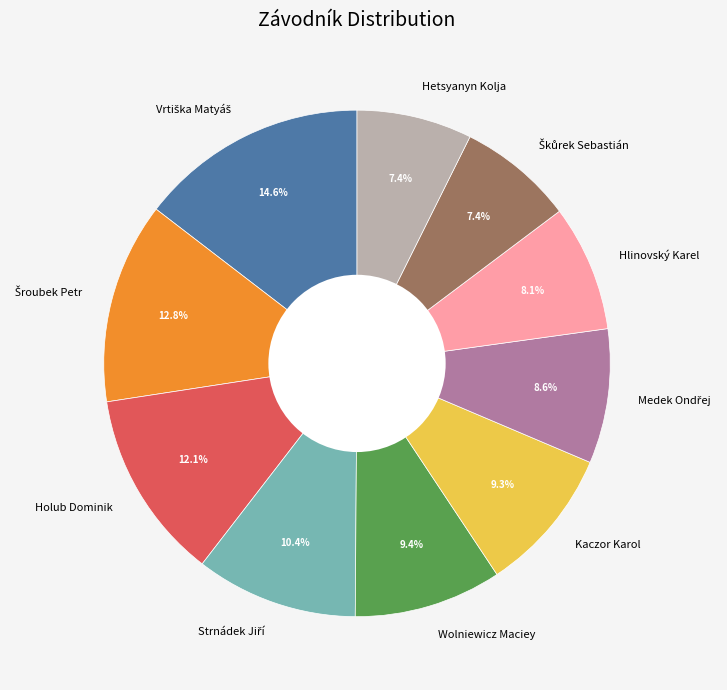

To the nearest percent, what is the combined percentage of Hlinovský Karel and Wolniewicz Maciey?

17%